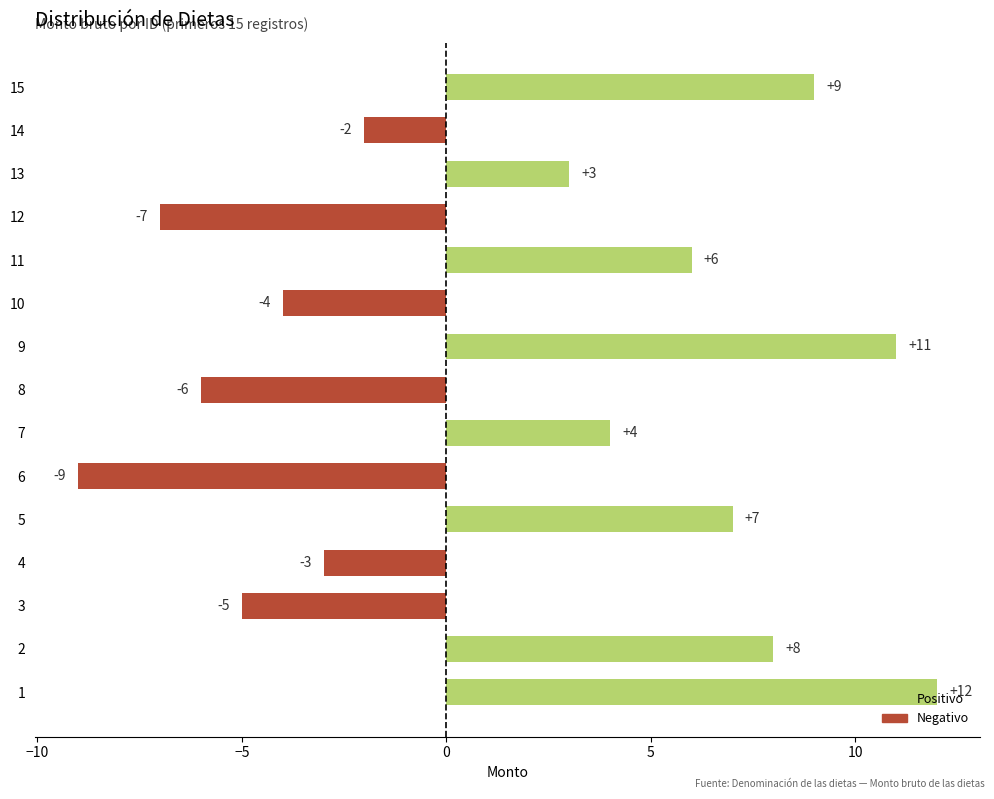

Which has a higher value, 5 or 4?

5